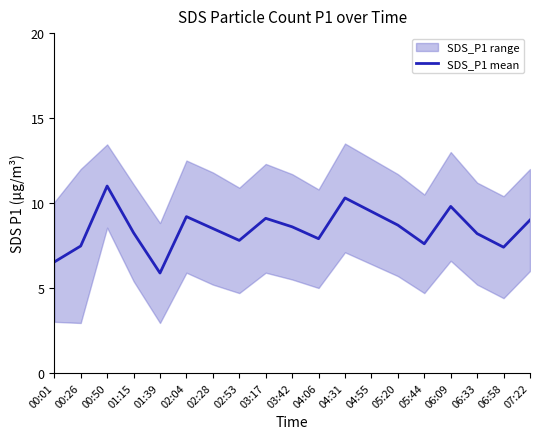

Does the chart display data point markers on the line(s)?

No